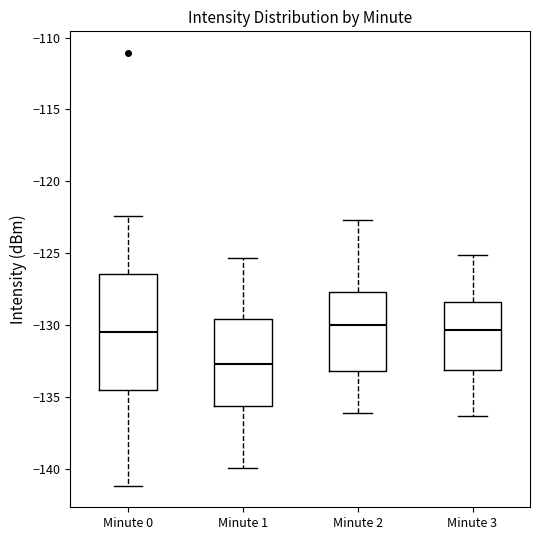

Comparing the boxes themselves (not the whiskers), which one is the tallest?

Minute 0